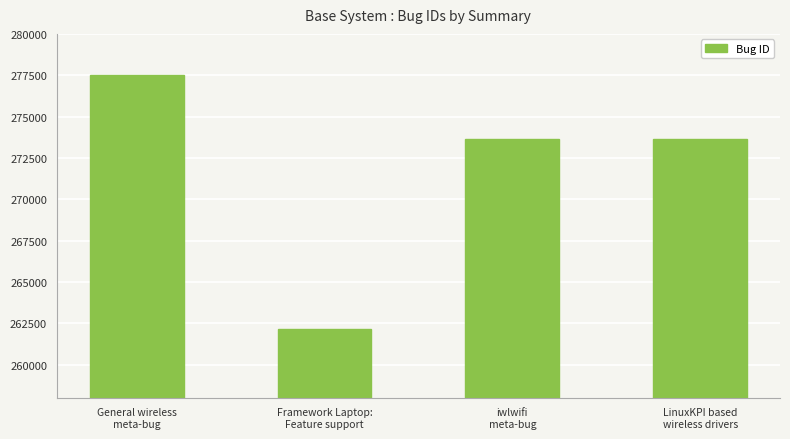

True or false: the data shows 262152 at Framework Laptop:
Feature support.

True